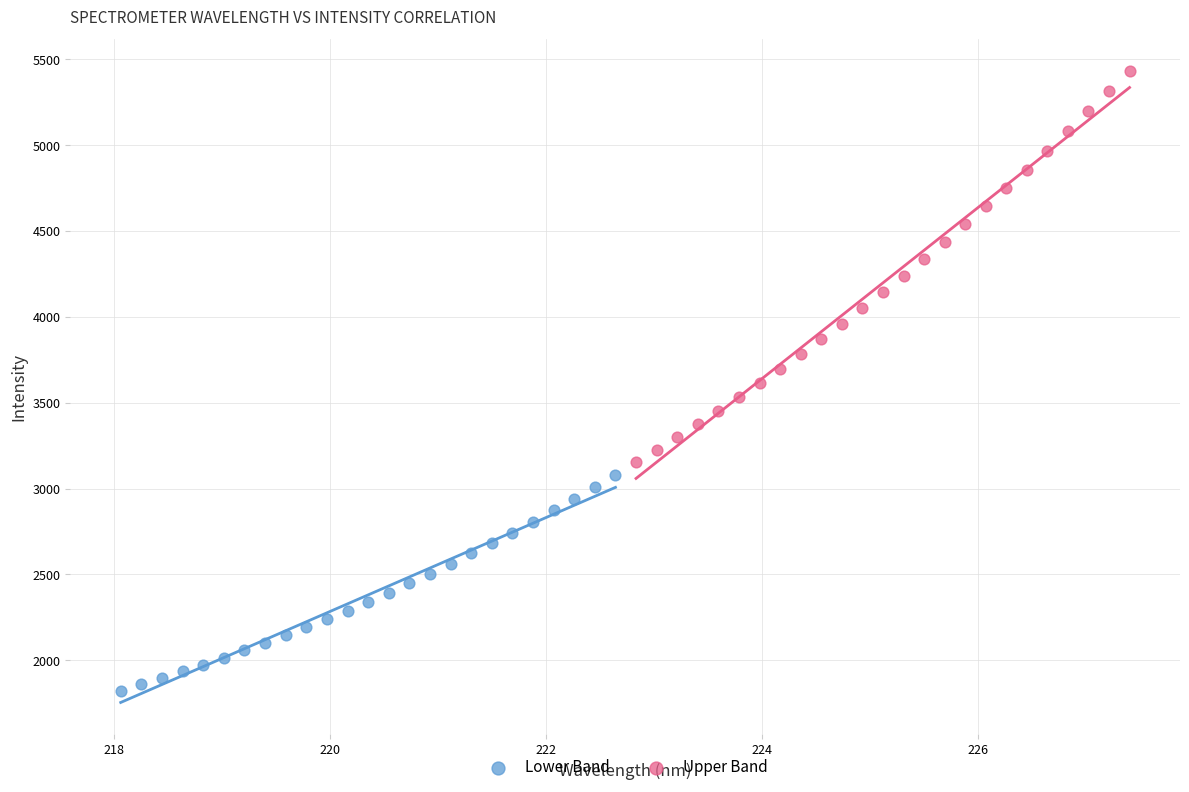

What are all the series names shown in the legend?

Lower Band, Upper Band